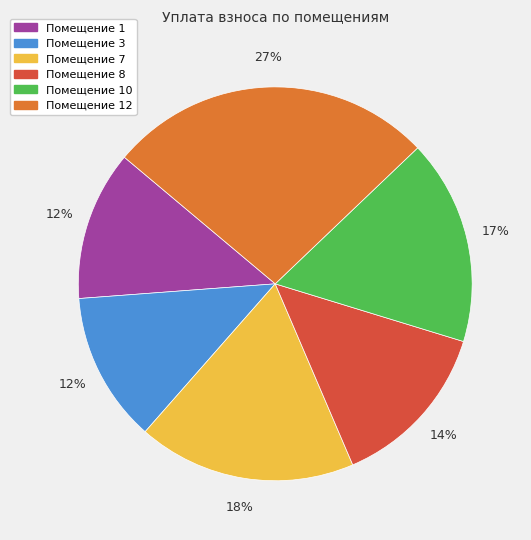

Count the number of slices in the pie.

6